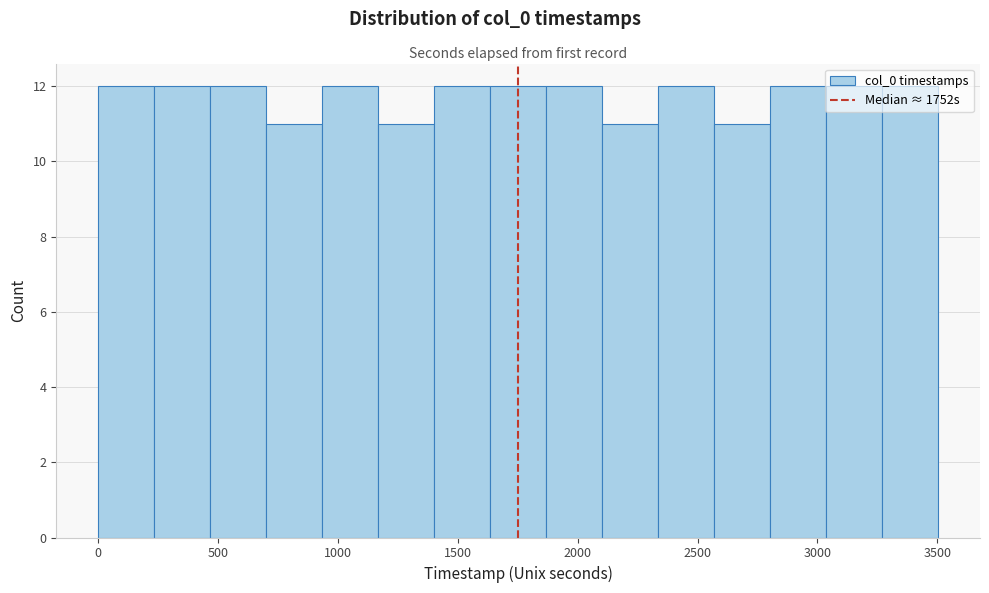

What is the height of the bar covering 2100 to 2350 on the x-axis? Neither the bar edges nor the heights are printed on the chart, so give them approximately, as read against the axes.

11